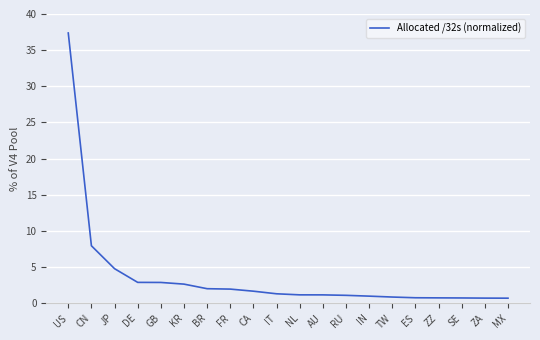

Which has a higher value, CA or DE?

DE